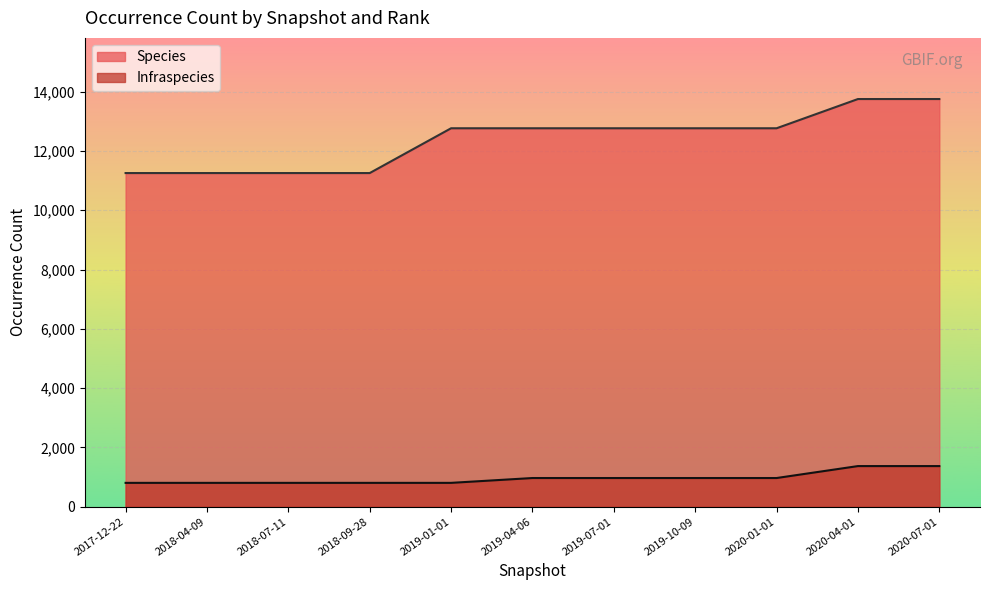

Reading left to right, extract all data points from this chart.

Species: 2017-12-22=11255	2018-04-09=11255	2018-07-11=11255	2018-09-28=11255	2019-01-01=12766	2019-04-06=12766	2019-07-01=12766	2019-10-09=12766	2020-01-01=12766	2020-04-01=13752	2020-07-01=13752
Infraspecies: 2017-12-22=804	2018-04-09=804	2018-07-11=804	2018-09-28=804	2019-01-01=804	2019-04-06=967	2019-07-01=967	2019-10-09=967	2020-01-01=967	2020-04-01=1370	2020-07-01=1370